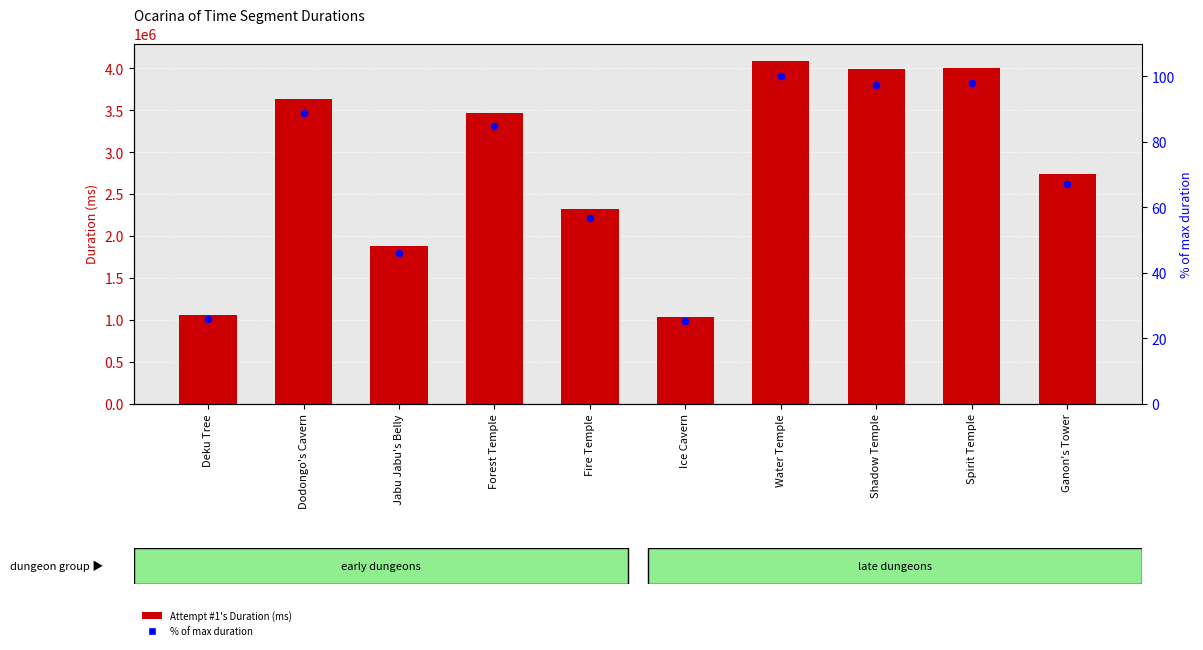

What is the total value across all series at Ice Cavern?

1032767.2